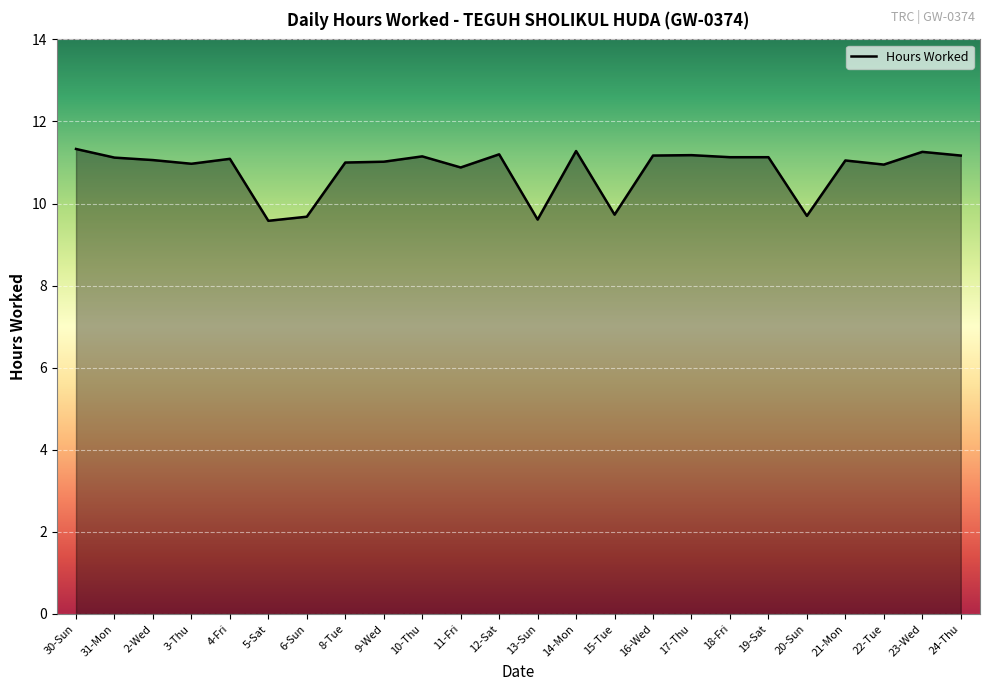

What position from the right is 20-Sun?

5